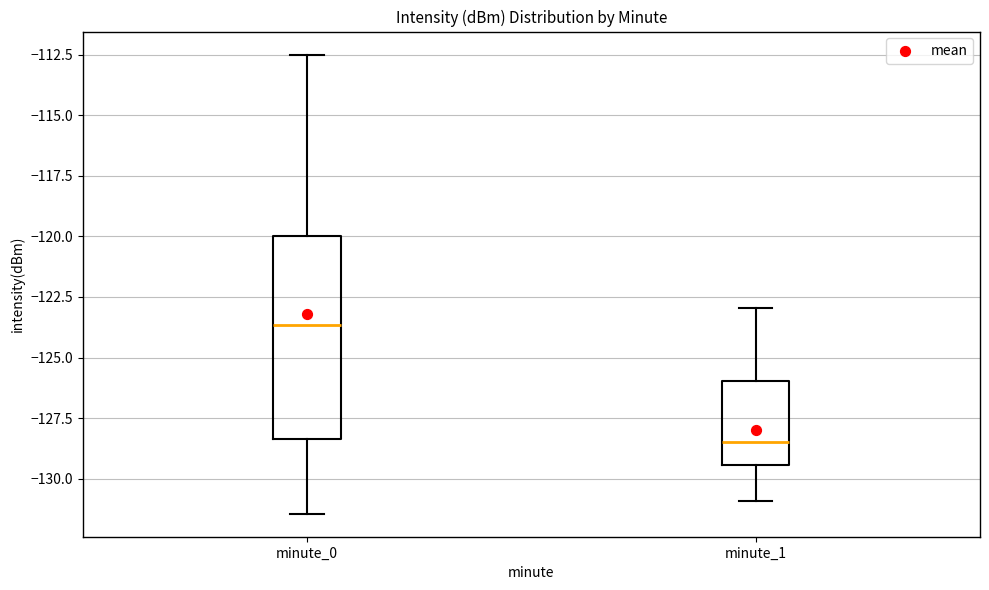

Reading left to right, transcribe this box plot: for each box, give where its median line is, the range the box spans, and where its two whiskers end, as read against the y-axis. The values are not printed on the chart, so give them approximately, as read against the axis.

minute_0: median -123.5, box -128.5 to -120.0, whiskers -131.5 to -112.5
minute_1: median -128.5, box -129.5 to -126.0, whiskers -131.0 to -123.0